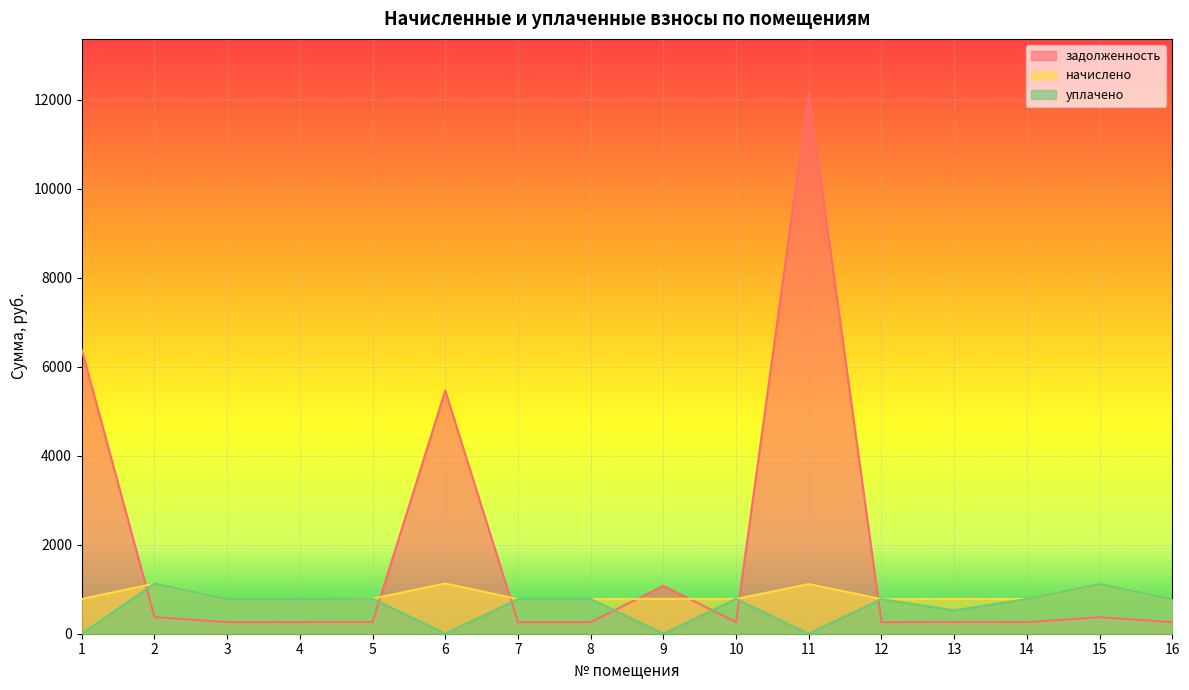

Reading left to right, what are all the values shown in this chart?

задолженность: 1=6384.1	2=375.8	3=259.2	4=259.9	5=262.8	6=5463.7	7=259.9	8=259.9	9=1074.4	10=260.6	11=12157.3	12=259.2	13=261.4	14=259.9	15=373.0	16=258.5
начислено: 1=781.9	2=1127.5	3=777.6	4=779.8	5=788.4	6=1129.7	7=779.8	8=779.8	9=784.1	10=781.9	11=1116.7	12=777.6	13=784.1	14=779.8	15=1118.9	16=775.4
уплачено: 1=0.0	2=1127.5	3=777.6	4=779.8	5=788.4	6=0.0	7=779.8	8=779.8	9=0.0	10=781.9	11=0.0	12=777.6	13=522.7	14=779.8	15=1118.9	16=775.4